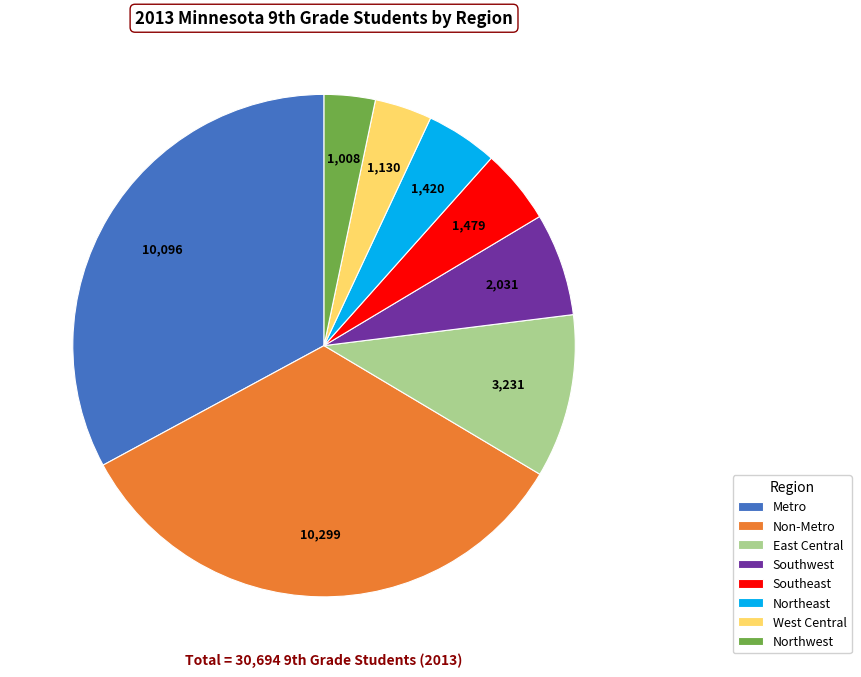

Between Southeast and East Central, which is larger?

East Central